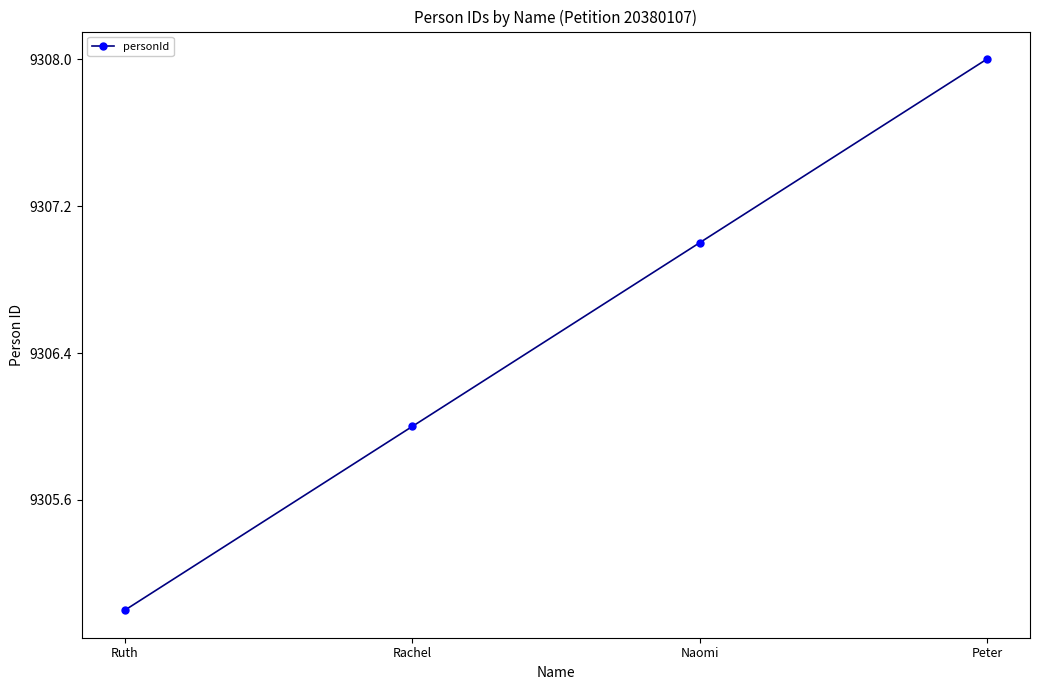

What is the value of the 1st point from the left?

9305